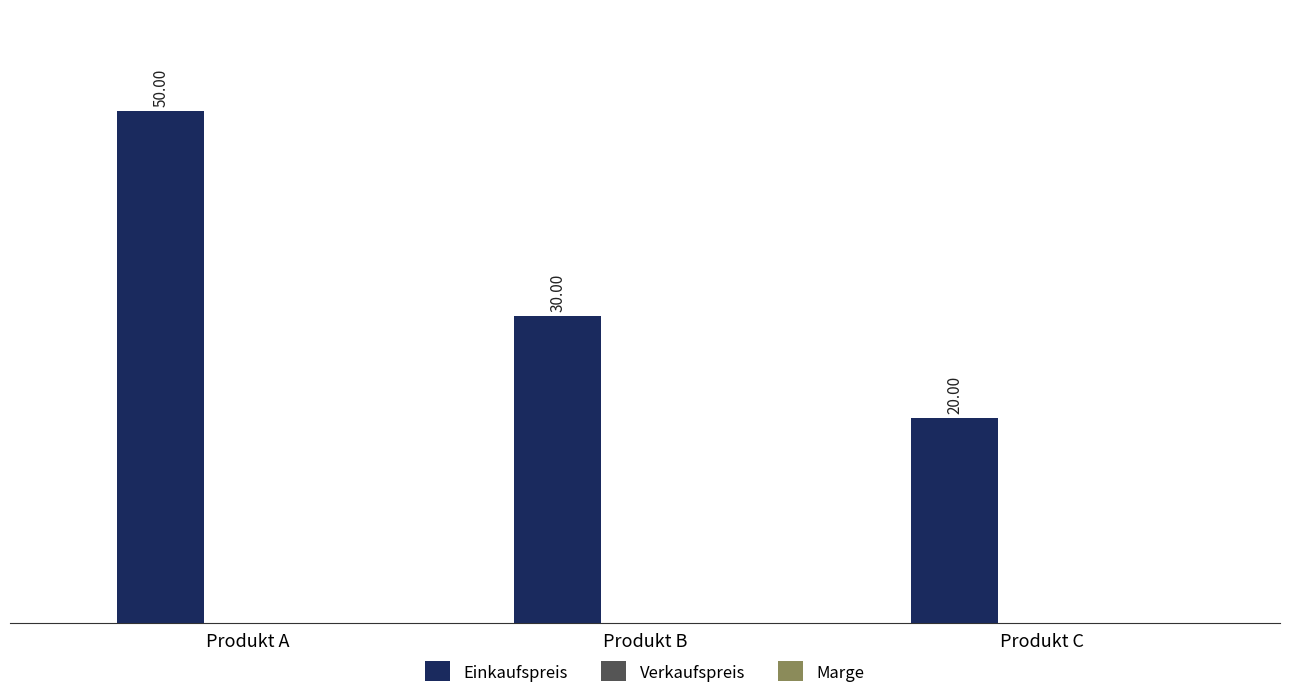

Which label corresponds to the smallest value in the chart?

Produkt C